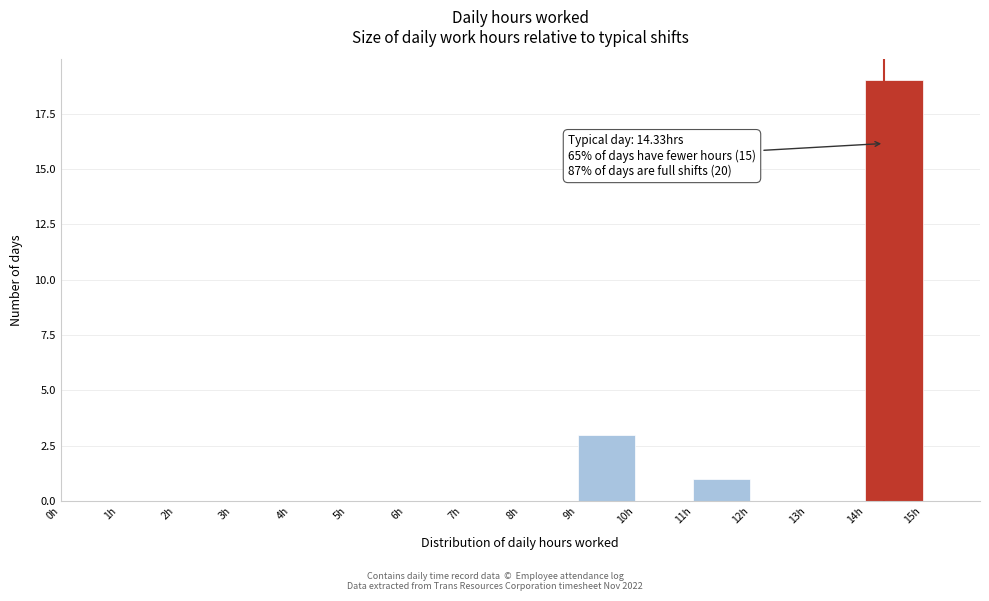

Over which range of the x-axis is the bar tallest?

14 to 15